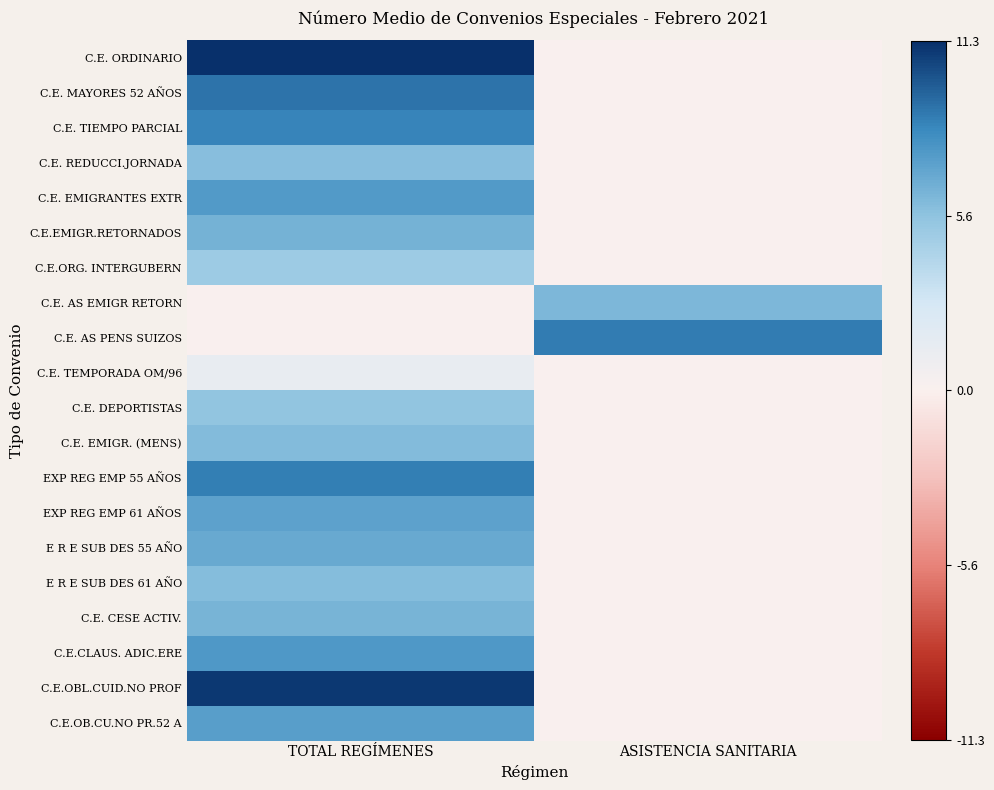

Reading right to left, what are all the values shown in this chart?

C.E. ORDINARIO: ASISTENCIA SANITARIA=0.0	TOTAL REGÍMENES=11.3
C.E. MAYORES 52 AÑOS: ASISTENCIA SANITARIA=0.0	TOTAL REGÍMENES=9.1
C.E. TIEMPO PARCIAL: ASISTENCIA SANITARIA=0.0	TOTAL REGÍMENES=8.5
C.E. REDUCCI.JORNADA: ASISTENCIA SANITARIA=0.0	TOTAL REGÍMENES=5.9
C.E. EMIGRANTES EXTR: ASISTENCIA SANITARIA=0.0	TOTAL REGÍMENES=7.6
C.E.EMIGR.RETORNADOS: ASISTENCIA SANITARIA=0.0	TOTAL REGÍMENES=6.4
C.E.ORG. INTERGUBERN: ASISTENCIA SANITARIA=0.0	TOTAL REGÍMENES=5.1
C.E. AS EMIGR RETORN: ASISTENCIA SANITARIA=6.2	TOTAL REGÍMENES=0.0
C.E. AS PENS SUIZOS: ASISTENCIA SANITARIA=8.9	TOTAL REGÍMENES=0.0
C.E. TEMPORADA OM/96: ASISTENCIA SANITARIA=0.0	TOTAL REGÍMENES=1.4
C.E. DEPORTISTAS: ASISTENCIA SANITARIA=0.0	TOTAL REGÍMENES=5.5
C.E. EMIGR. (MENS): ASISTENCIA SANITARIA=0.0	TOTAL REGÍMENES=6.0
EXP REG EMP 55 AÑOS: ASISTENCIA SANITARIA=0.0	TOTAL REGÍMENES=8.7
EXP REG EMP 61 AÑOS: ASISTENCIA SANITARIA=0.0	TOTAL REGÍMENES=7.2
E R E SUB DES 55 AÑO: ASISTENCIA SANITARIA=0.0	TOTAL REGÍMENES=6.9
E R E SUB DES 61 AÑO: ASISTENCIA SANITARIA=0.0	TOTAL REGÍMENES=5.9
C.E. CESE ACTIV.: ASISTENCIA SANITARIA=0.0	TOTAL REGÍMENES=6.4
C.E.CLAUS. ADIC.ERE: ASISTENCIA SANITARIA=0.0	TOTAL REGÍMENES=7.7
C.E.OBL.CUID.NO PROF: ASISTENCIA SANITARIA=0.0	TOTAL REGÍMENES=11.0
C.E.OB.CU.NO PR.52 A: ASISTENCIA SANITARIA=0.0	TOTAL REGÍMENES=7.4